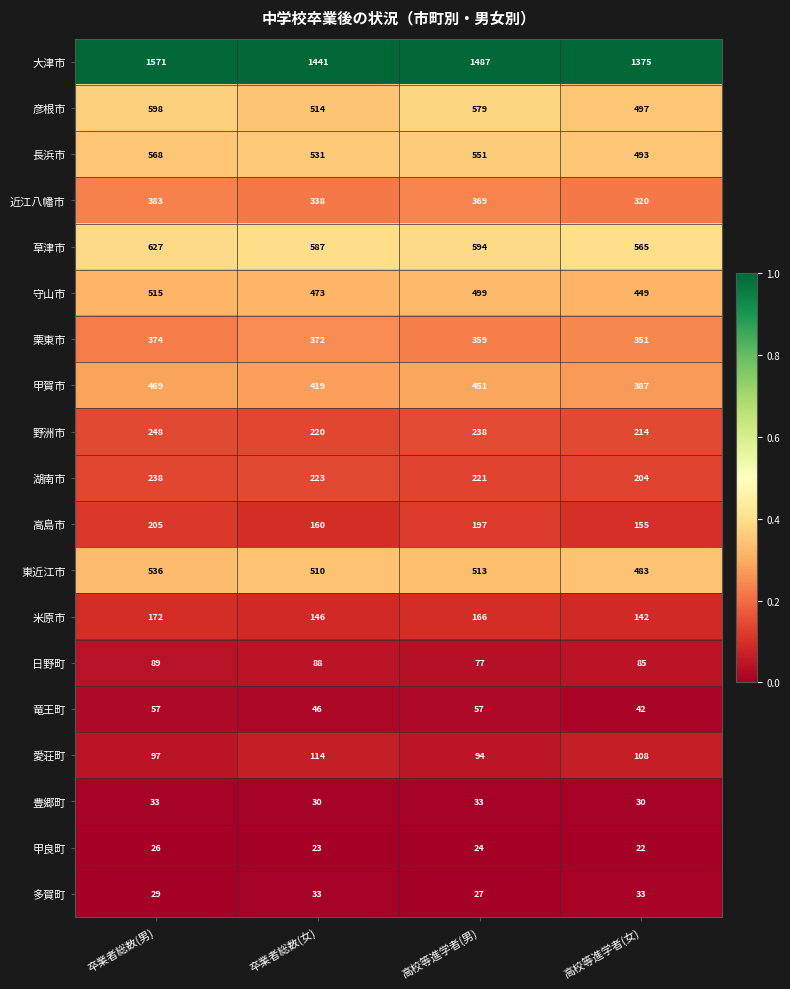

Which series has the largest total across all categories?

大津市